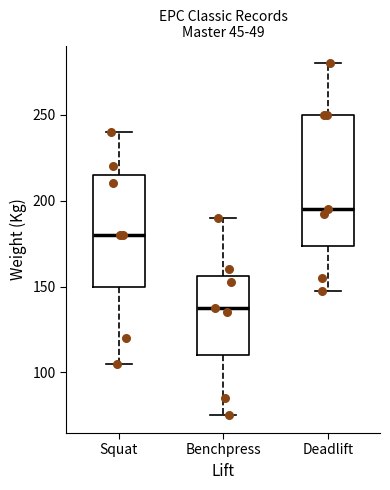

Comparing the boxes themselves (not the whiskers), which one is the tallest?

Deadlift